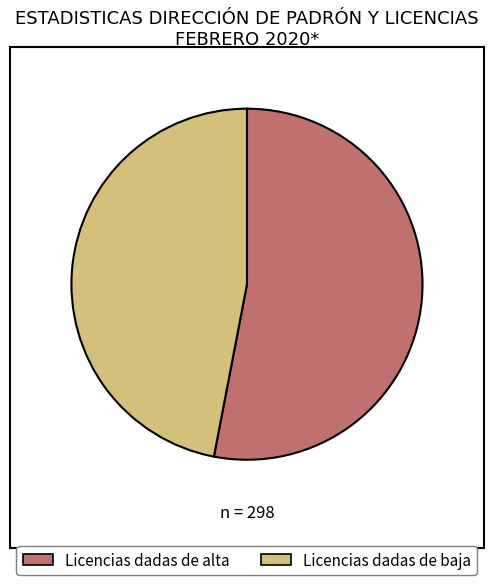

Combined, do Licencias dadas de baja and Licencias dadas de alta account for over 50%?

Yes